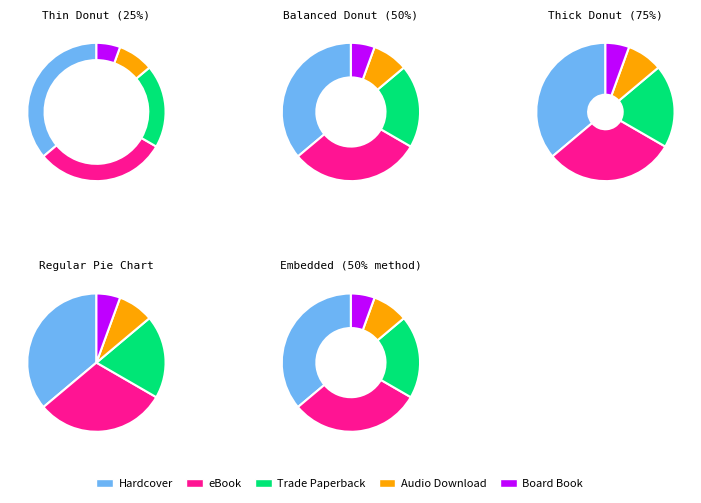

What is the largest slice in the pie chart?

Hardcover